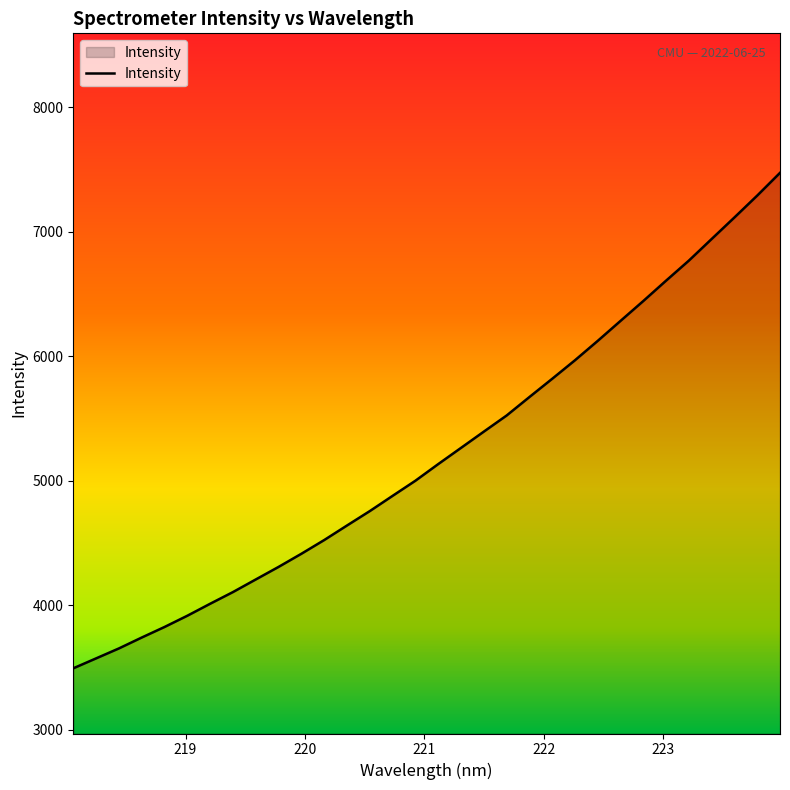

Count the number of values greater than 5133.

16